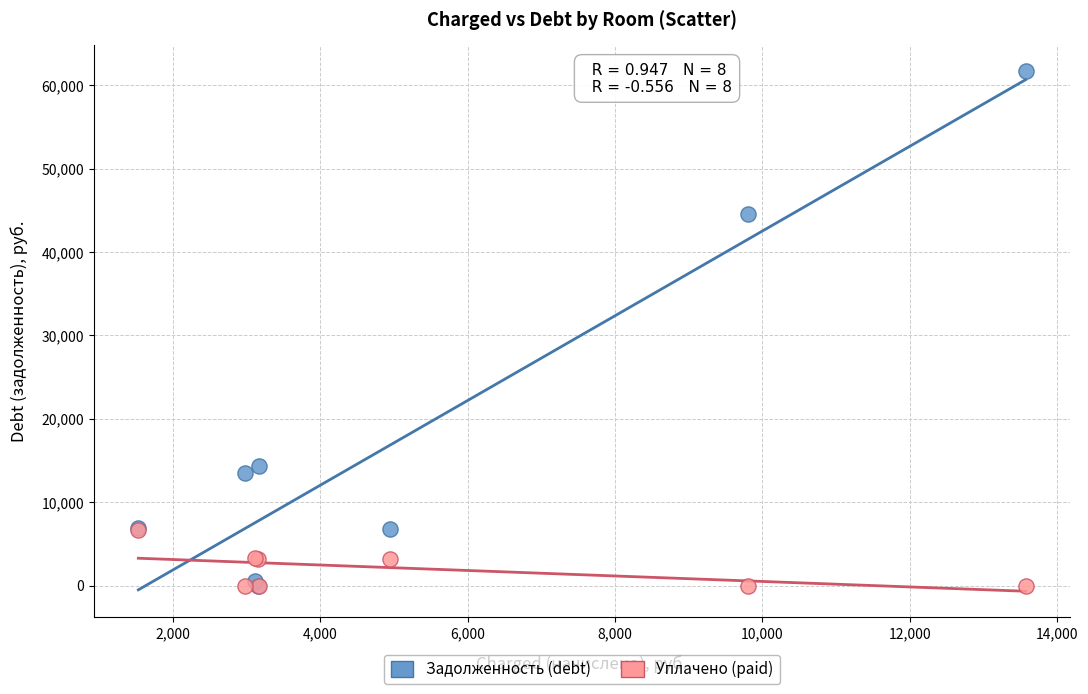

Which series reaches the maximum Y coordinate?

Задолженность (debt)